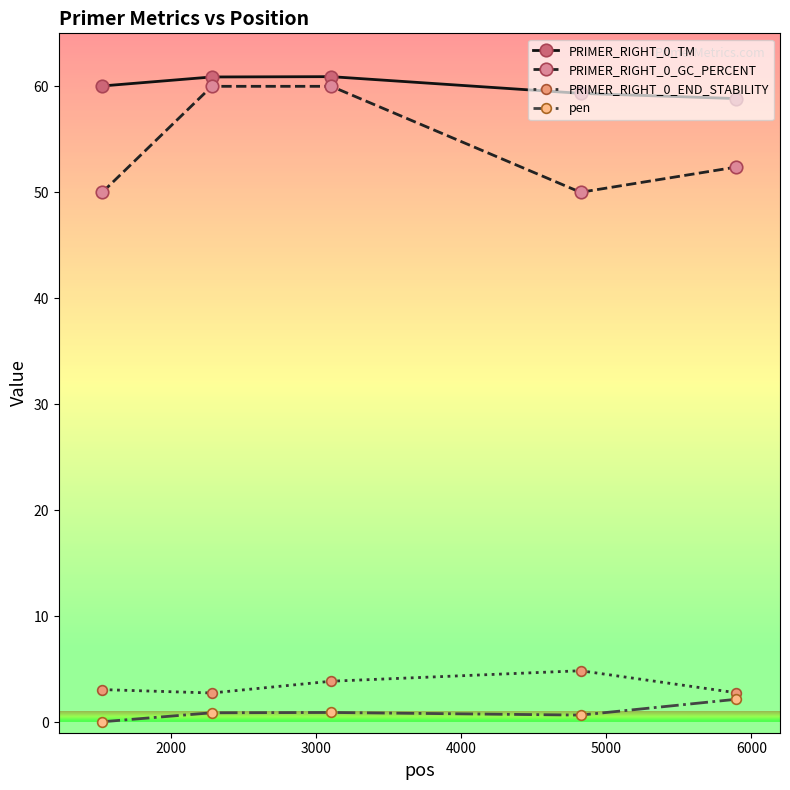

True or false: PRIMER_RIGHT_0_GC_PERCENT and pen cross at least once.

False